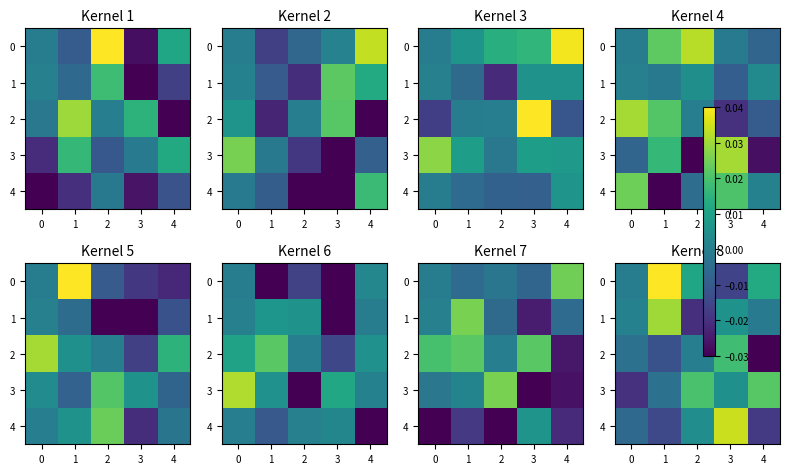

What is the difference between the highest and lowest values at 2?

0.1